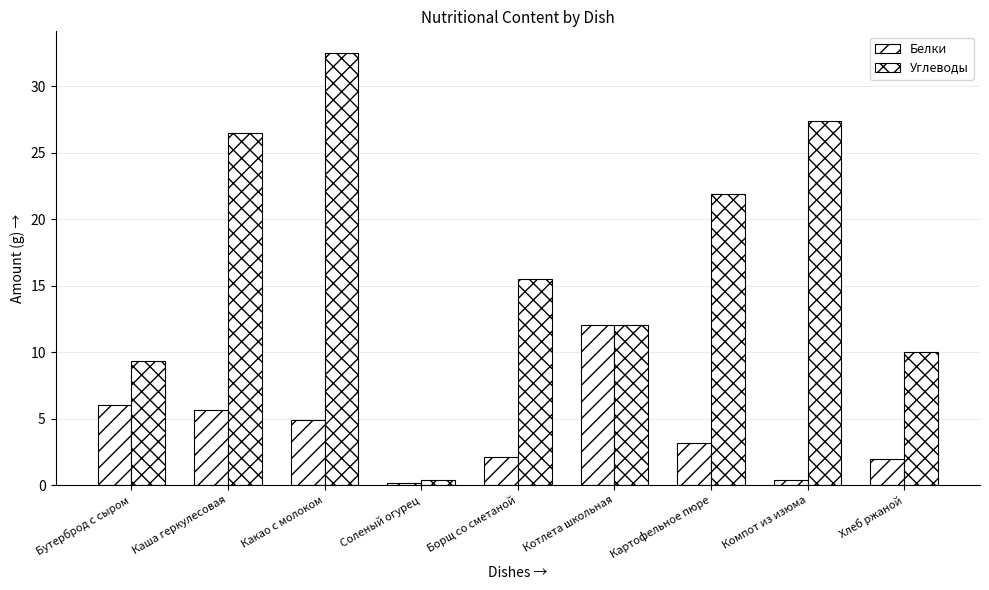

At which label does Белки reach its minimum?

Соленый огурец